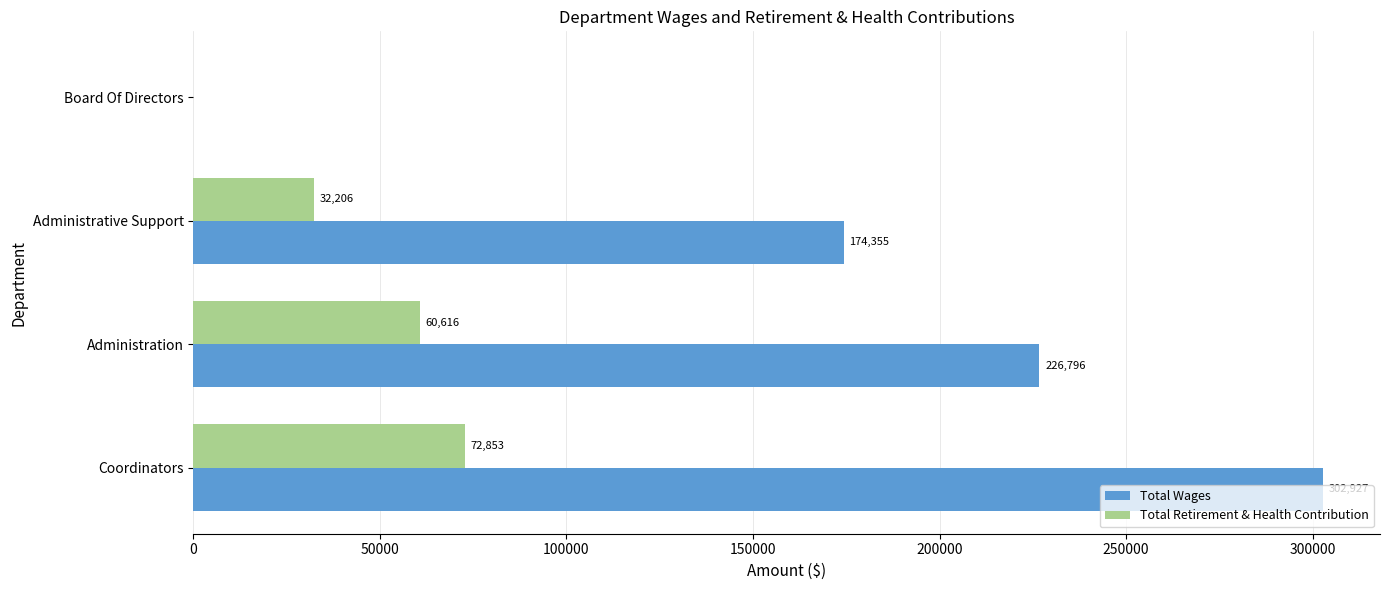

Which series has the largest total across all categories?

Total Wages